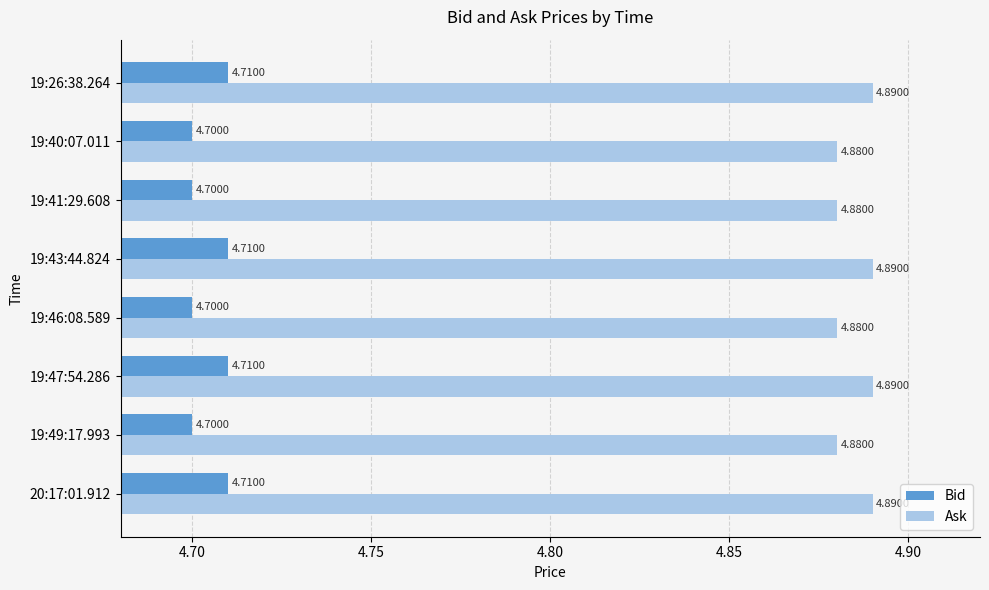

At how many categories does at least one series exceed 4?

8